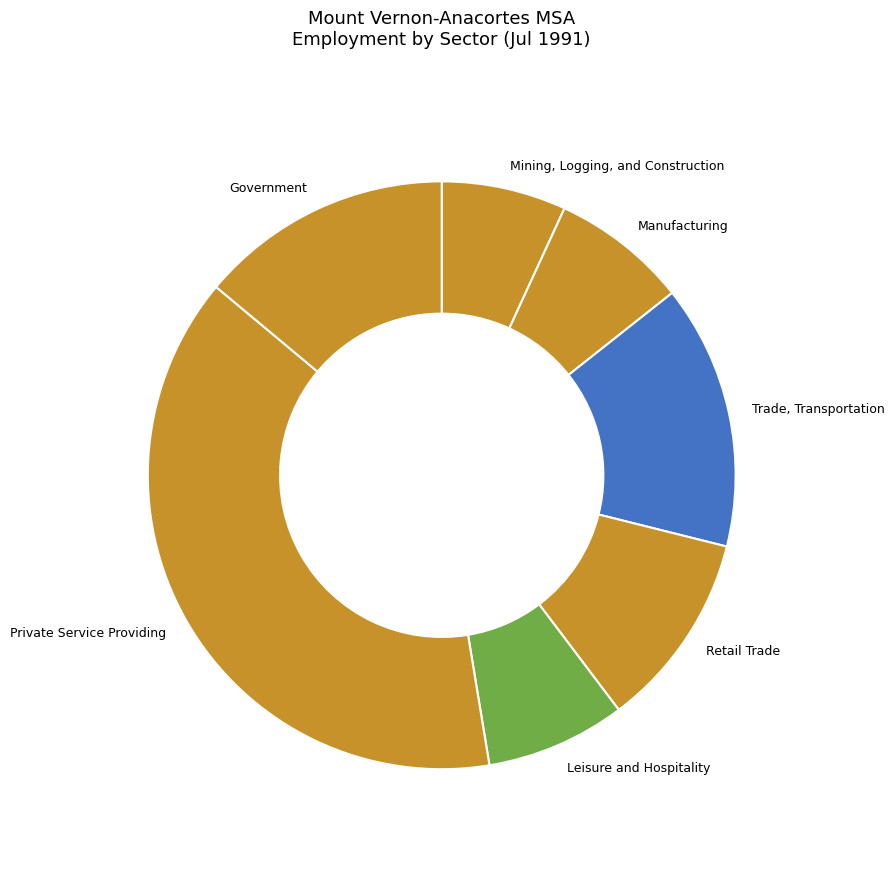

Do Private Service Providing and Trade, Transportation together represent more than half of the pie?

Yes